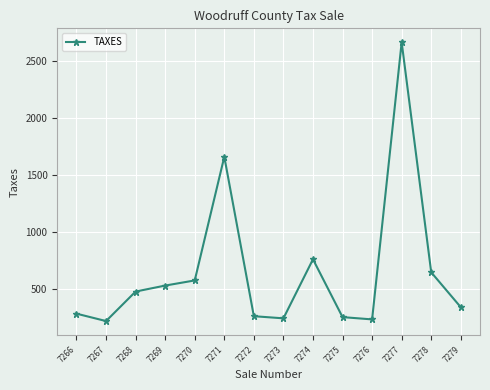

Which has a higher value, 7278 or 7268?

7278